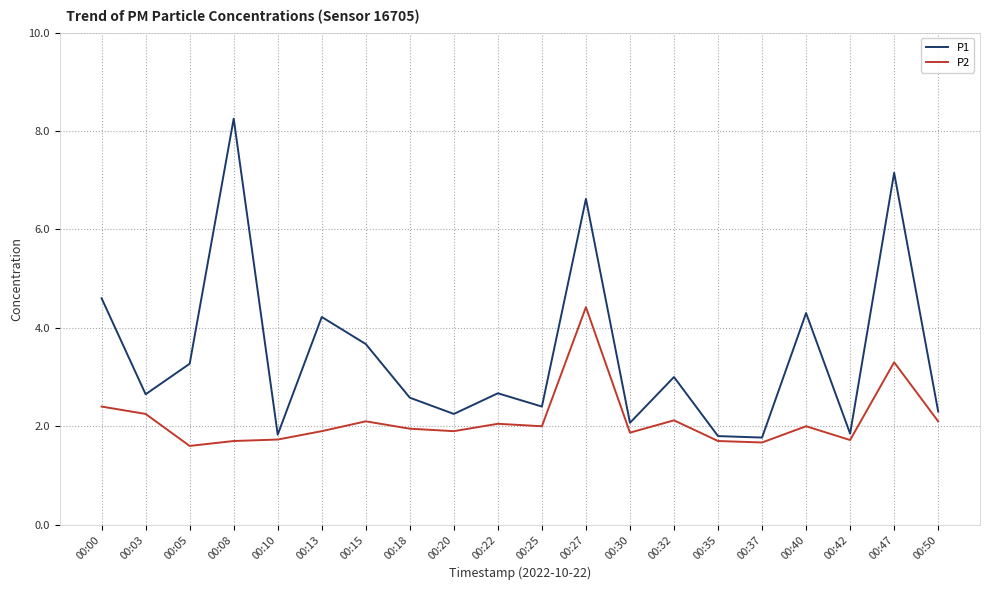

Which series has the largest total across all categories?

P1